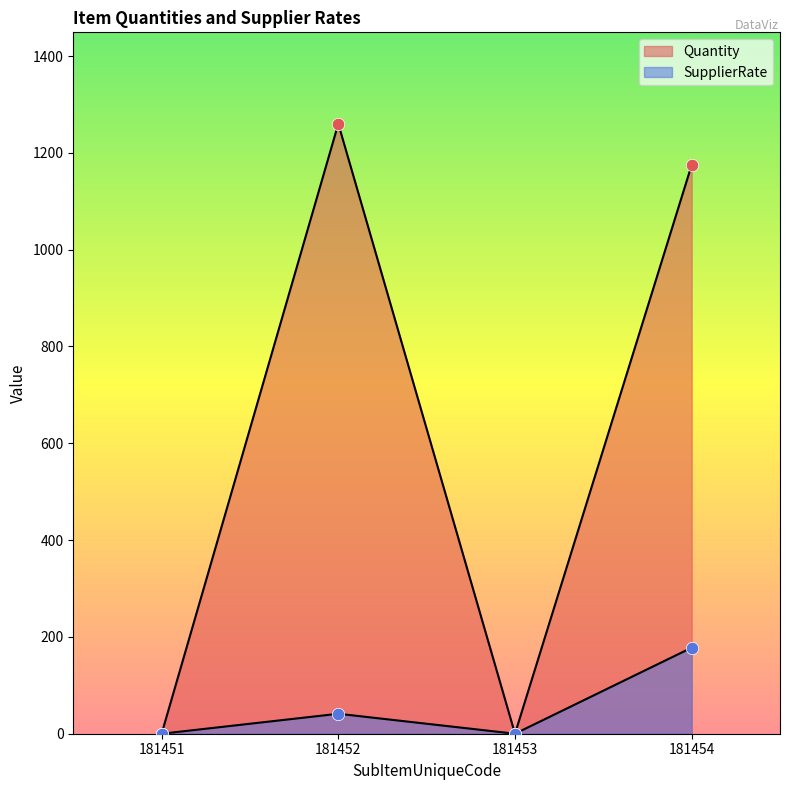

Which series has the largest total across all categories?

Quantity